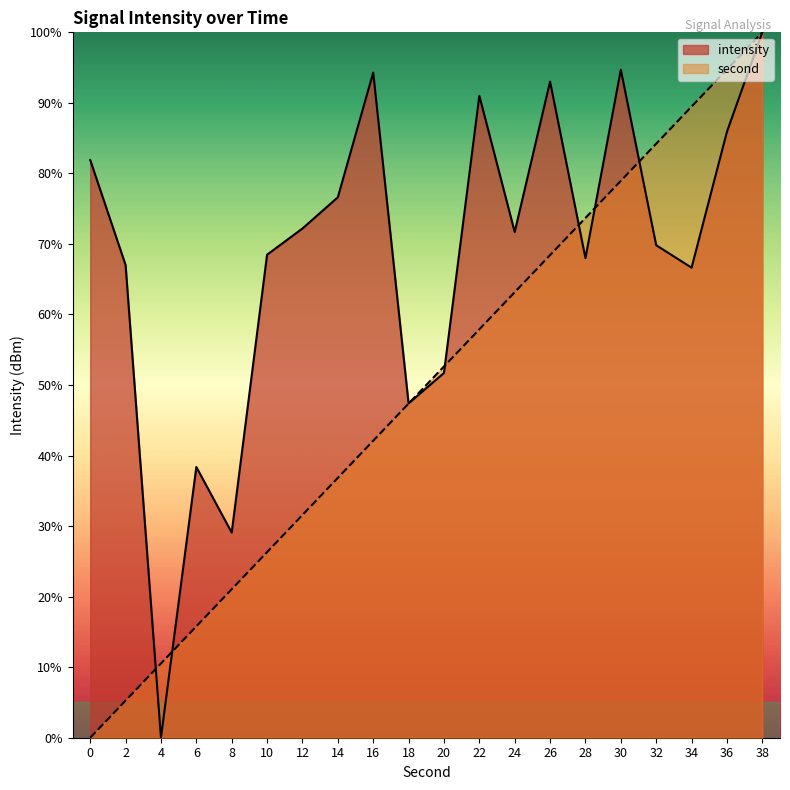

What is the difference between the highest and lowest values at 2?

61.7